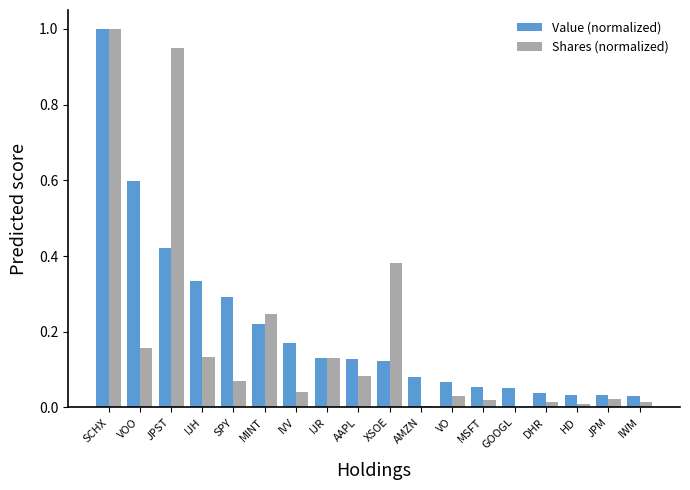

How many groups of bars are there?

18